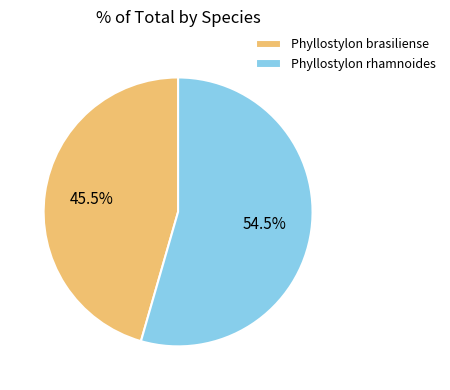

To the nearest percent, what is the difference between the largest and smallest slice percentages?

9%